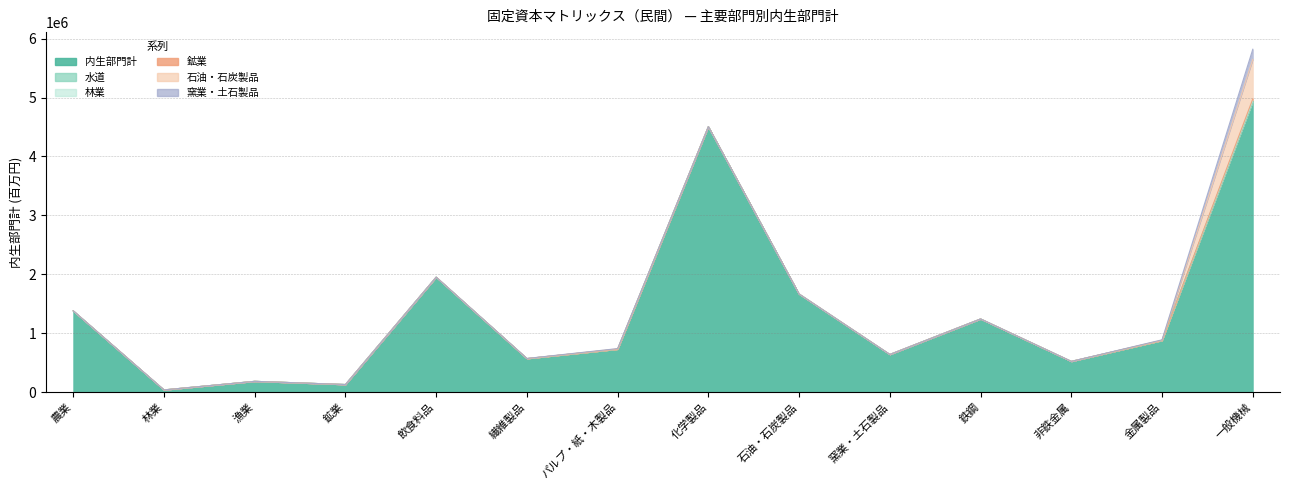

Count the number of categories in the chart.

14